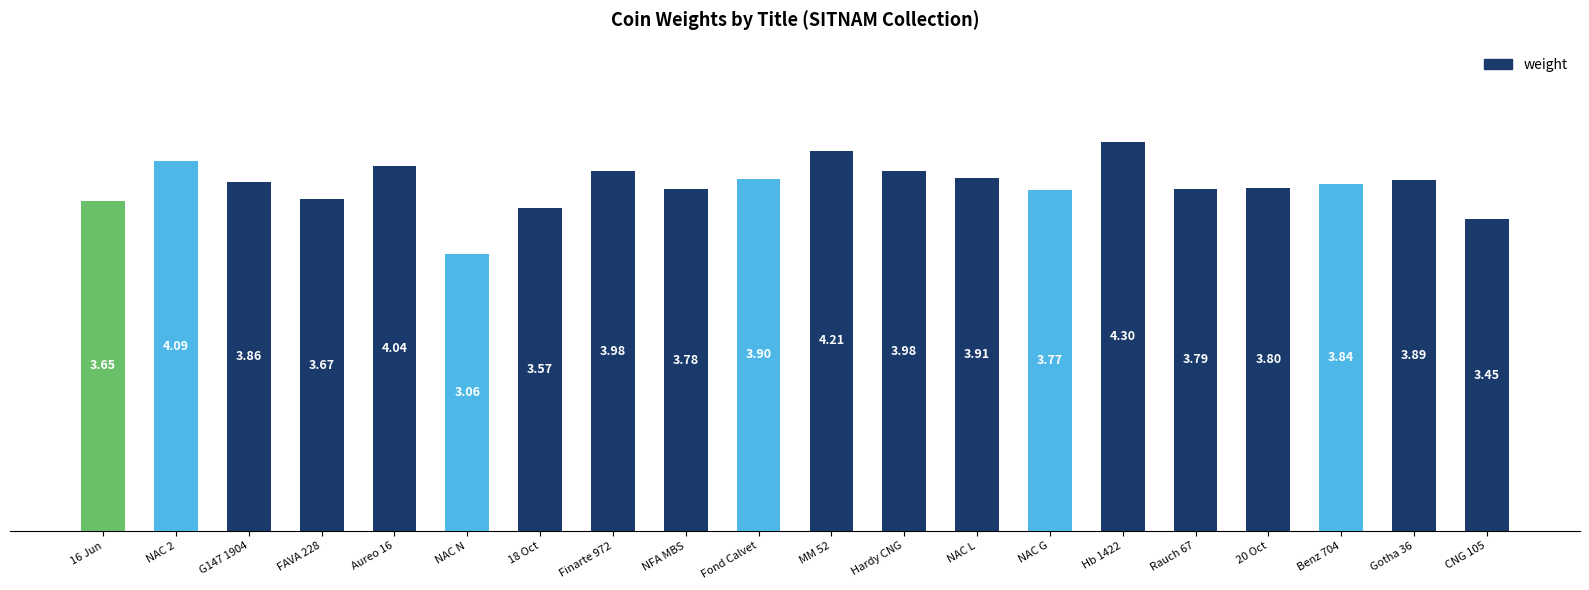

What is the change in value from 18 Oct to Finarte 972?

+0.4